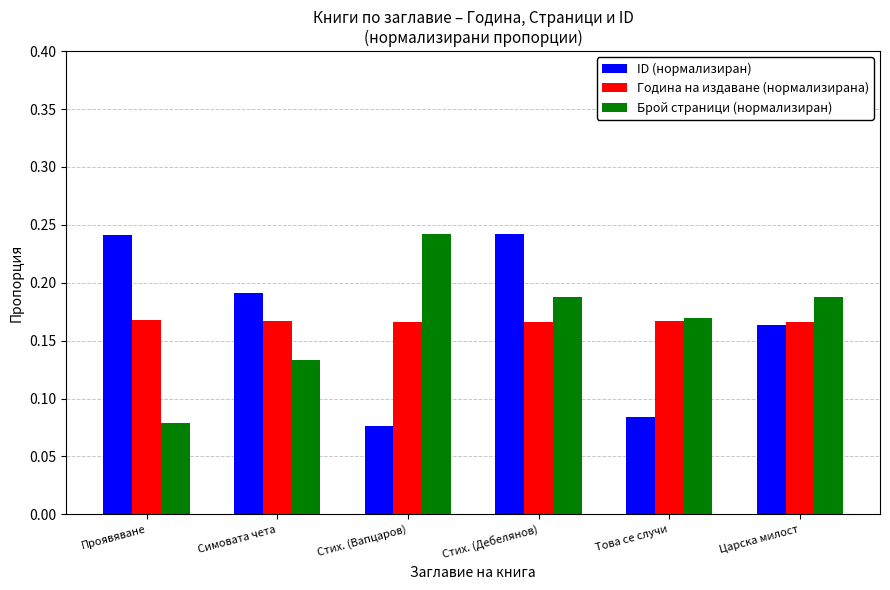

How many groups of bars are there?

6